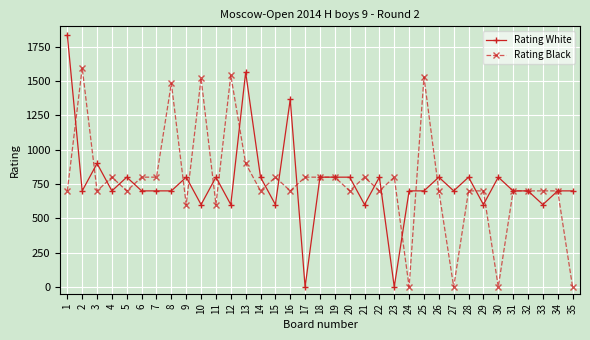

What is the greatest value displayed?

1836